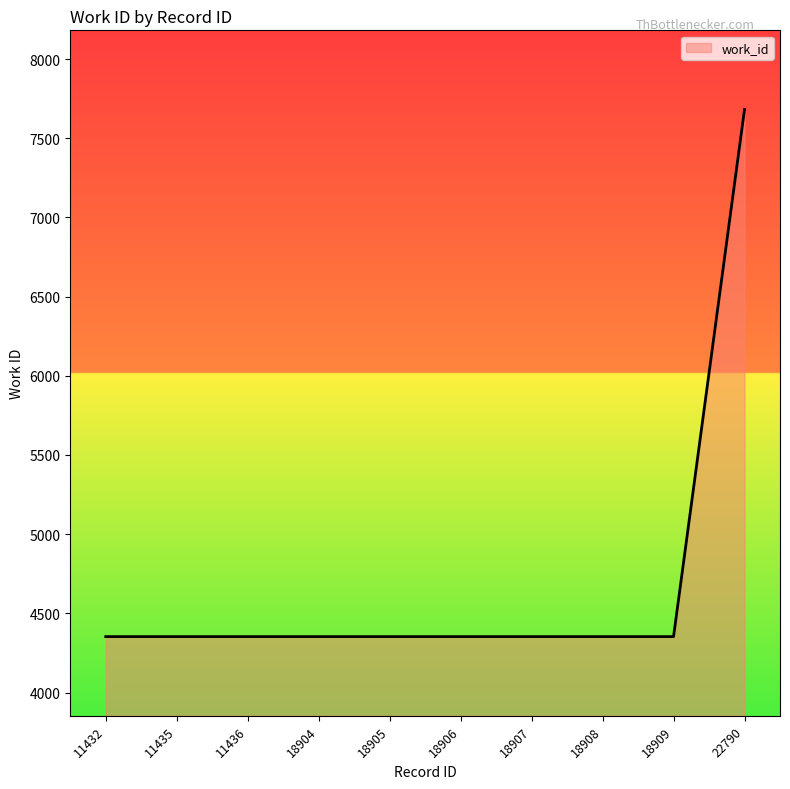

The value at 18908 is 4353. True or false?

True